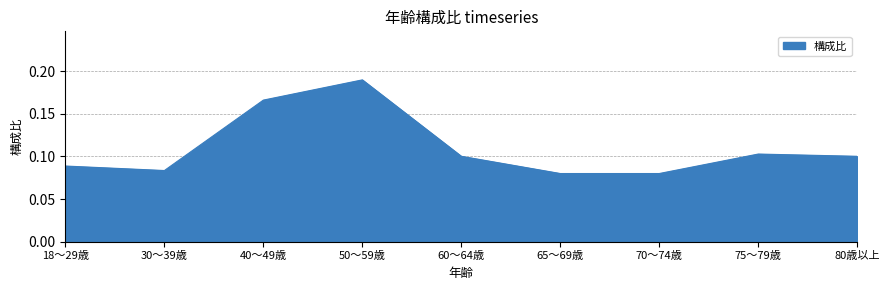

What position from the left is 50～59歳?

4